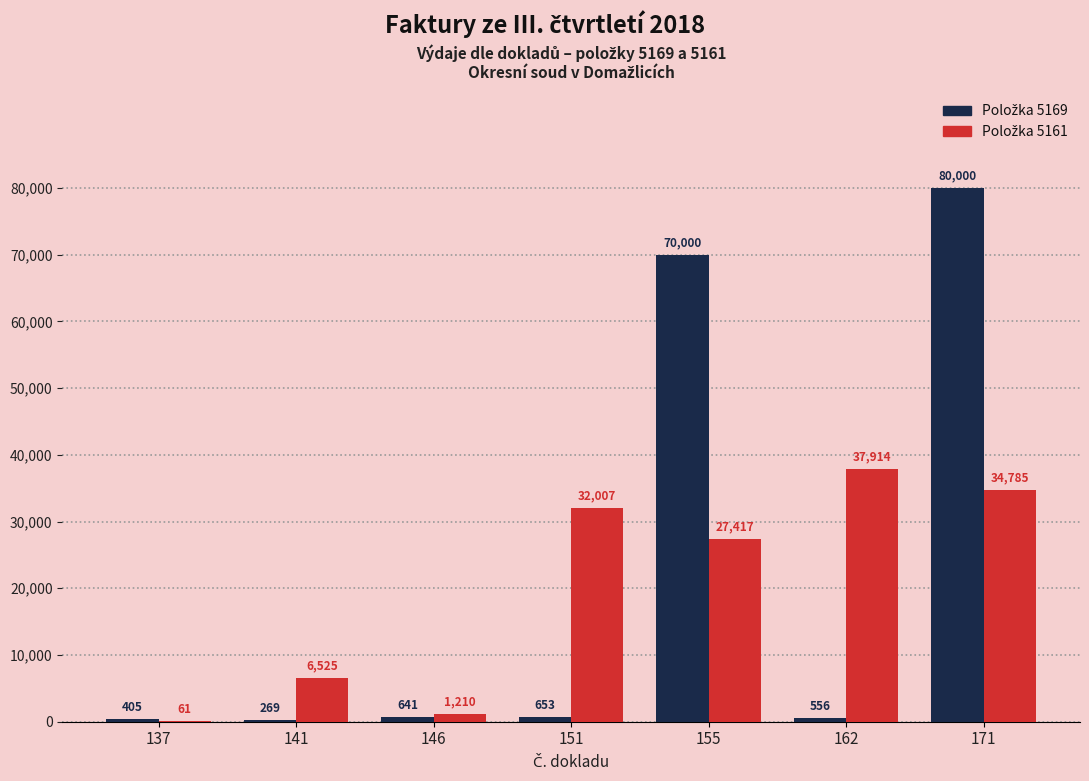

At which category is the sum across all series the highest?

171